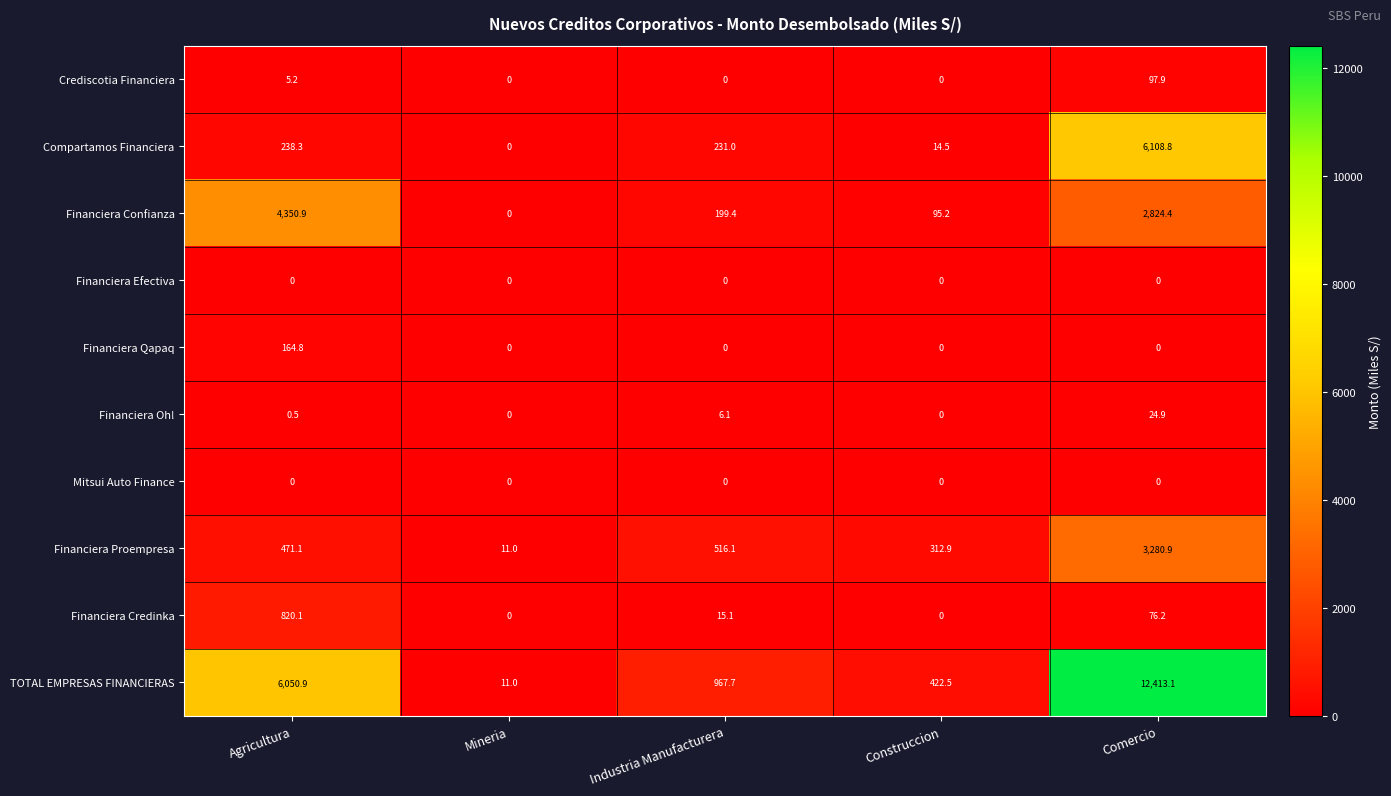

What value does the Financiera Credinka series have at Agricultura?

820.1